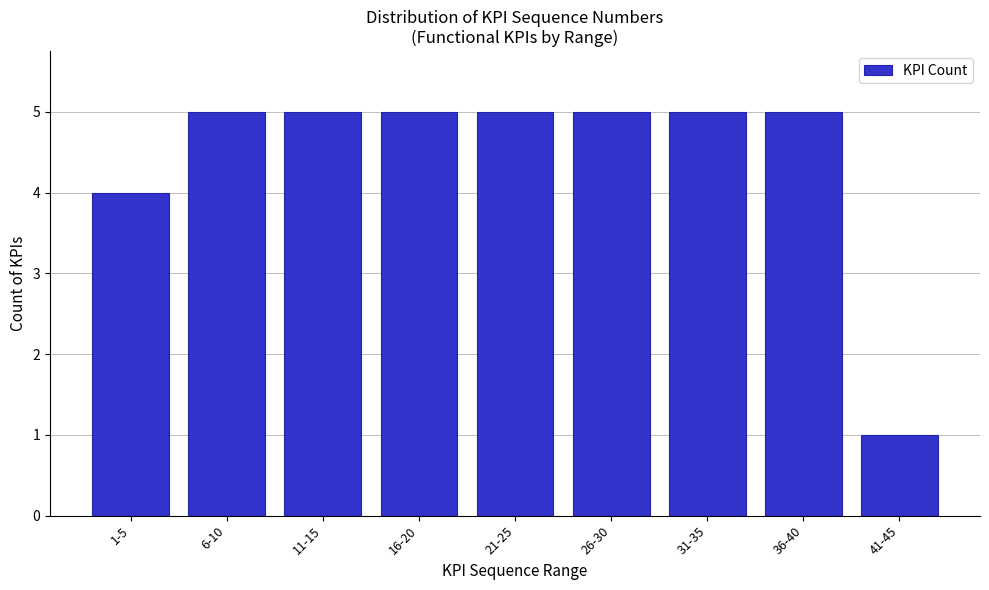

Reading left to right, list all the values displayed in this chart.

1-5=4	6-10=5	11-15=5	16-20=5	21-25=5	26-30=5	31-35=5	36-40=5	41-45=1